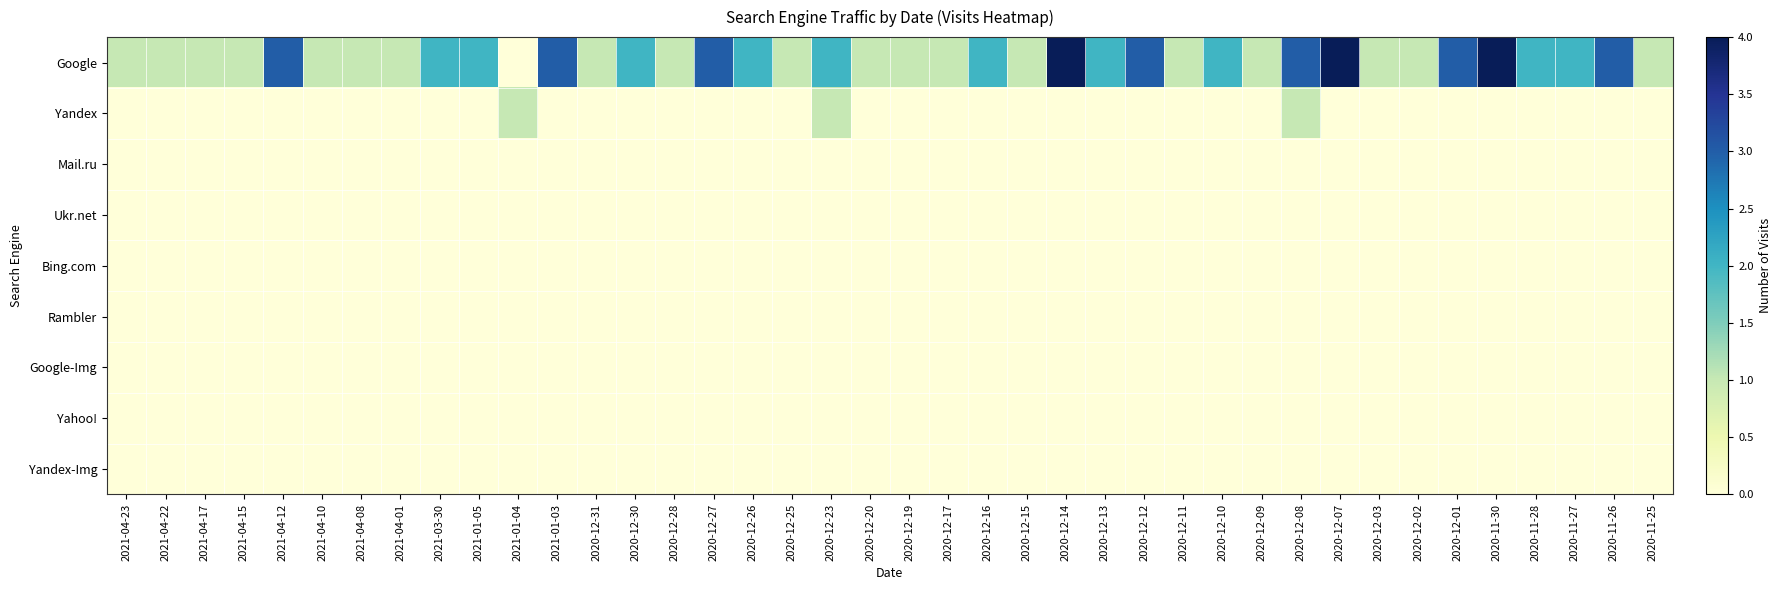

Which series has the widest spread of values?

Google